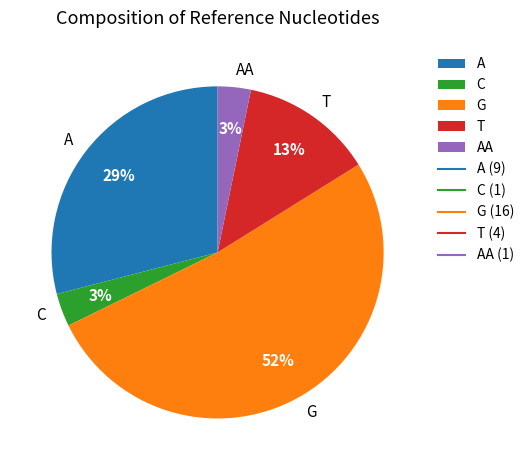

Is there any slice that represents more than half of the pie?

Yes